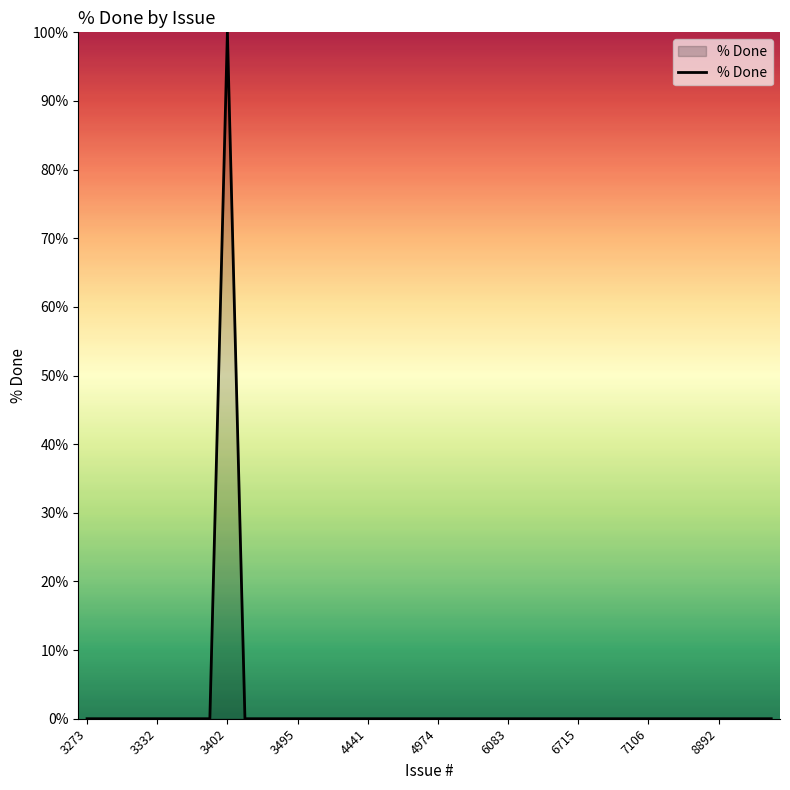

What is the sum of all values?

100